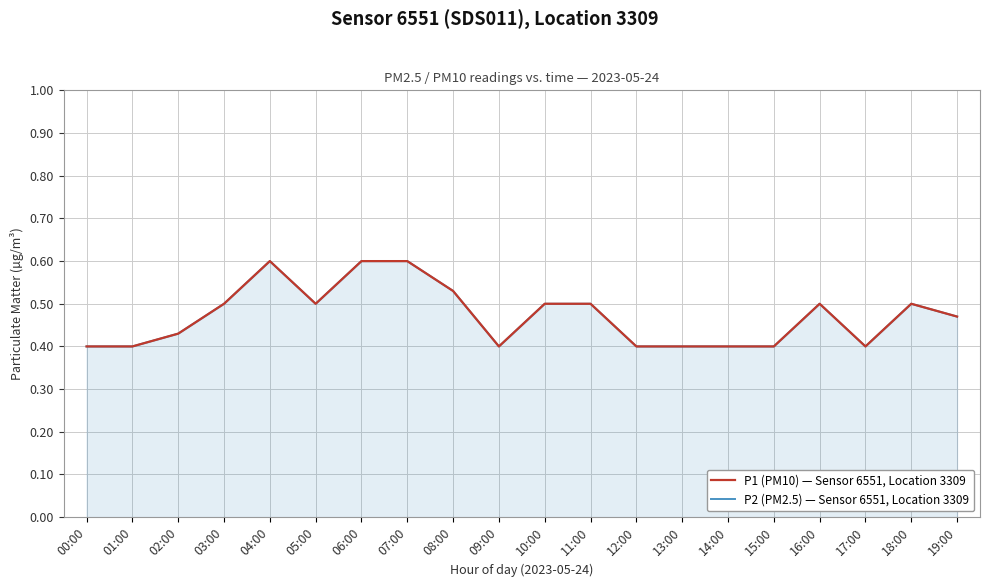

What is the average value of the P1 (PM10) — Sensor 6551, Location 3309 series?

0.5